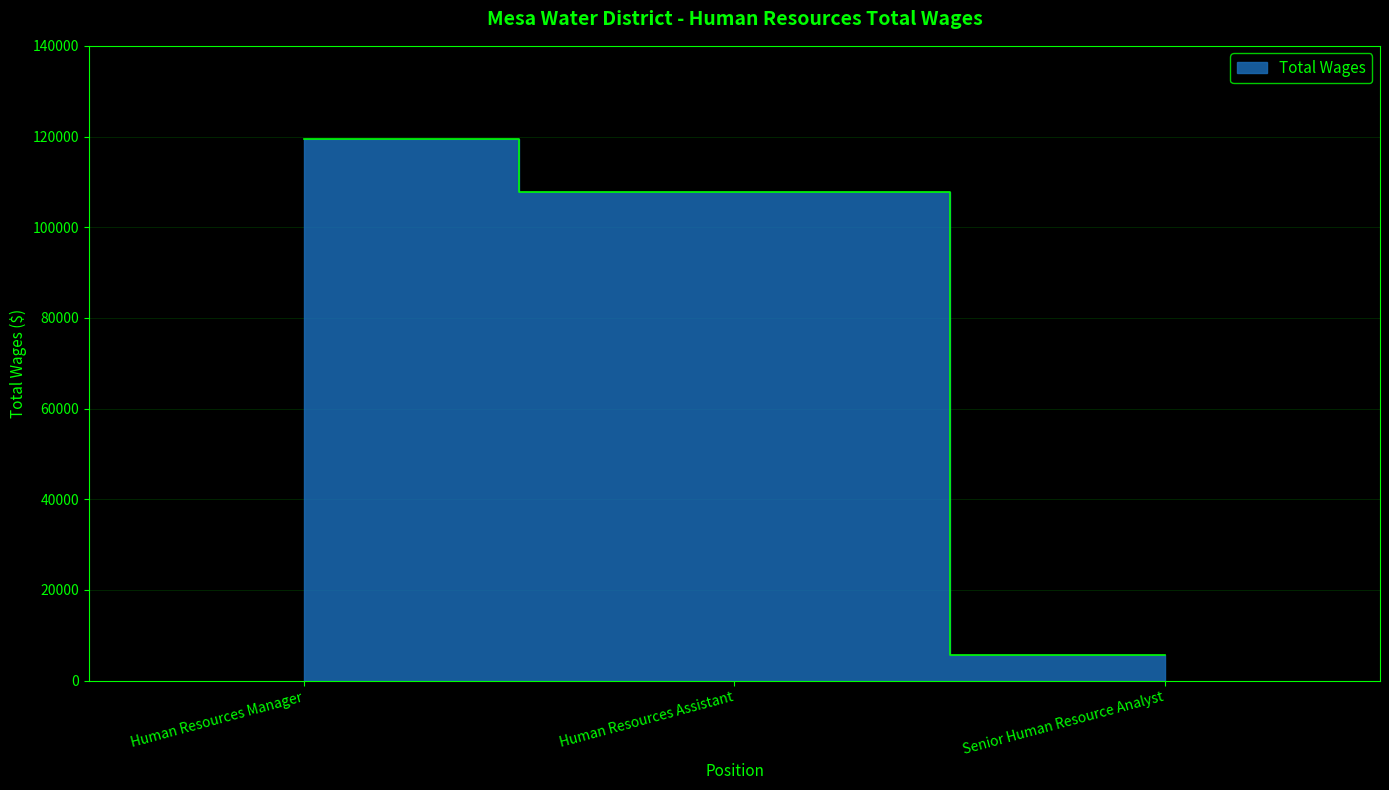

Reading right to left, what are all the values shown in this chart?

Senior Human Resource Analyst=5748	Human Resources Assistant=107659	Human Resources Manager=119437